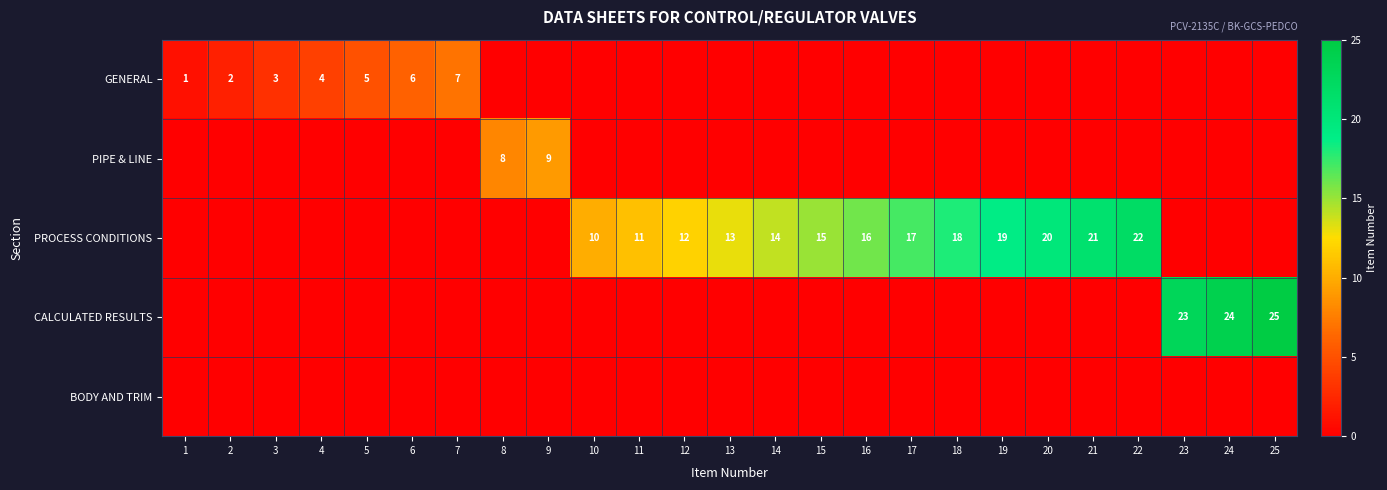

At which category is the sum across all series the highest?

25